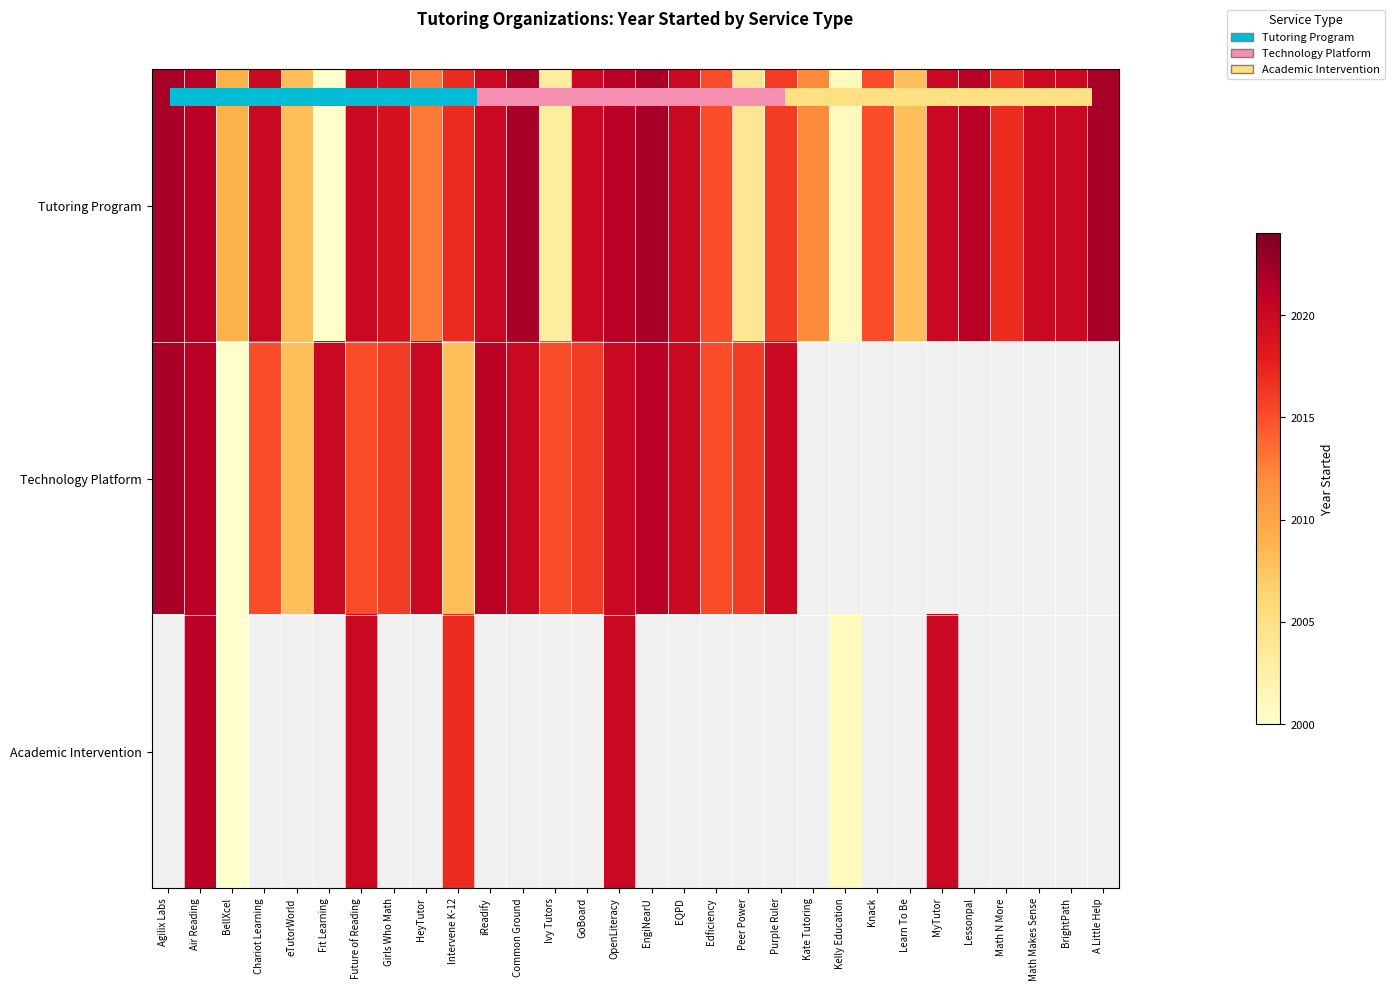

Which category has the lowest value in the Technology Platform series?

BellXcel